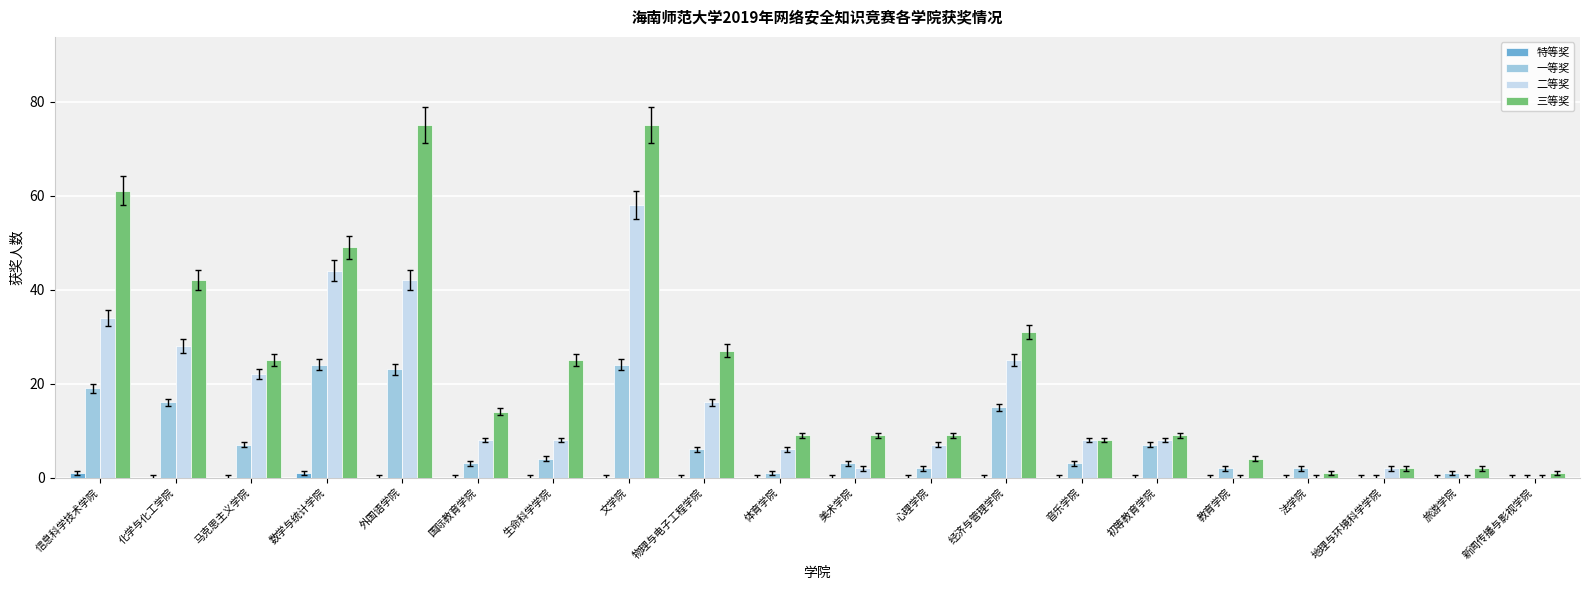

How many distinct data groups are displayed?

4